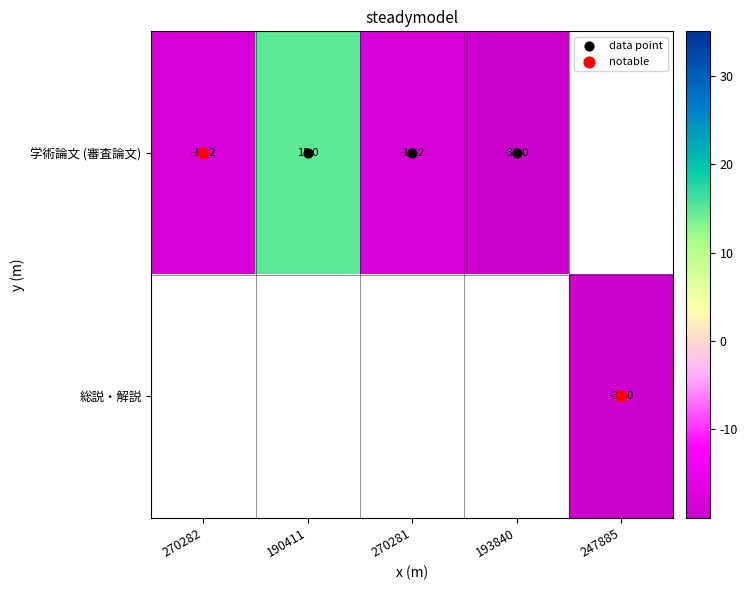

List the labels in order of 総説・解説 value, smallest first.

270282, 190411, 270281, 193840, 247885